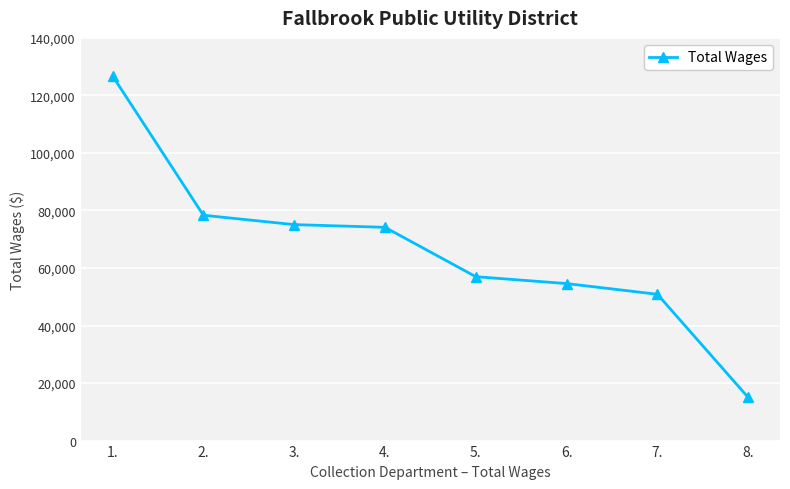

How many lines are shown in the chart?

1